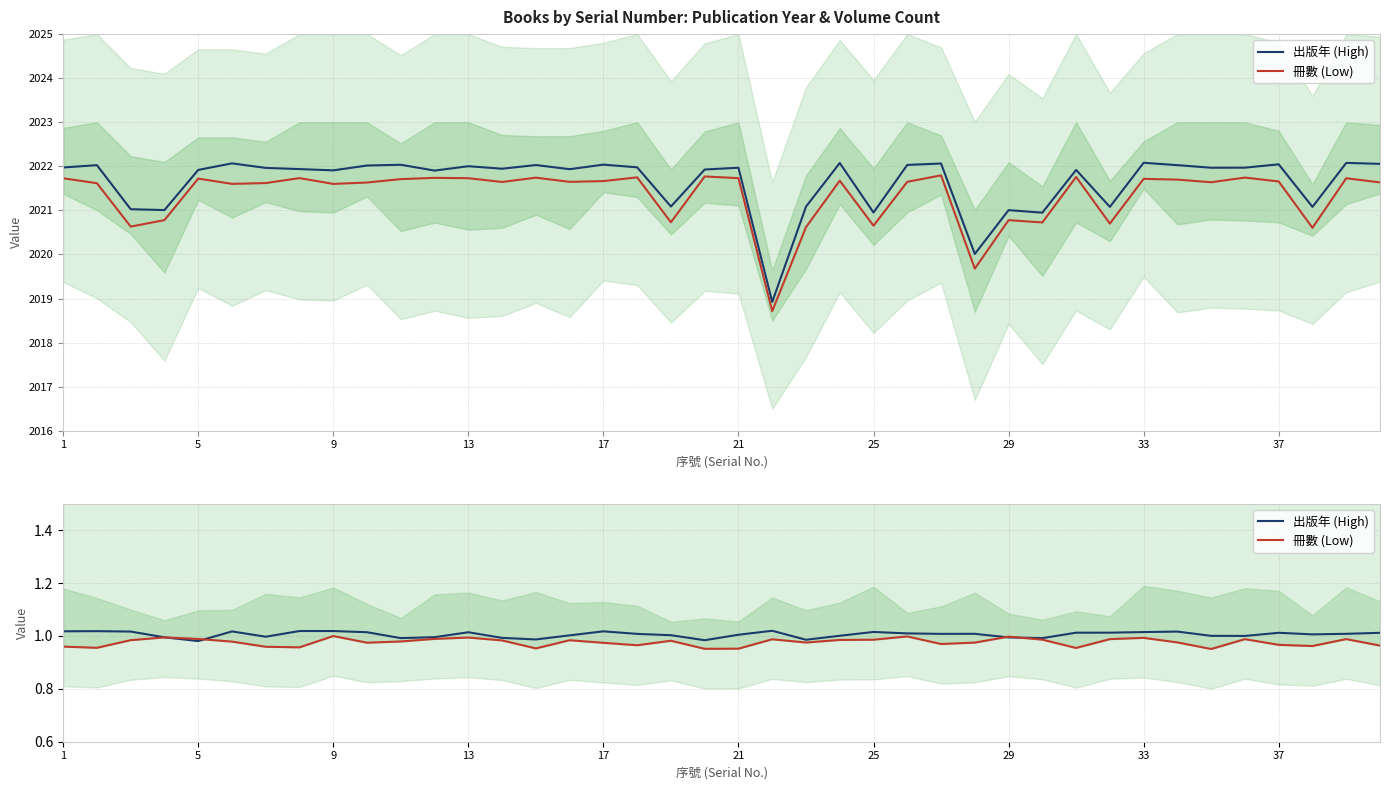

What is the value of the 出版年 (High) point at the 17th from the left?

1.0